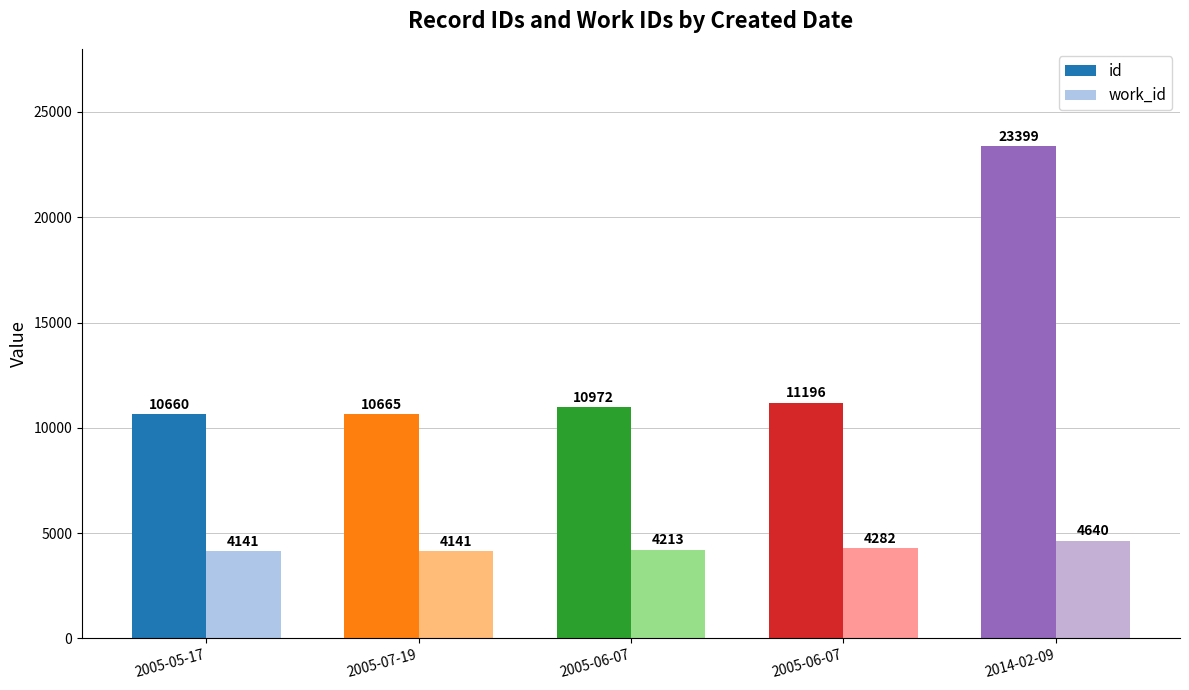

How many bars are there in total?

10